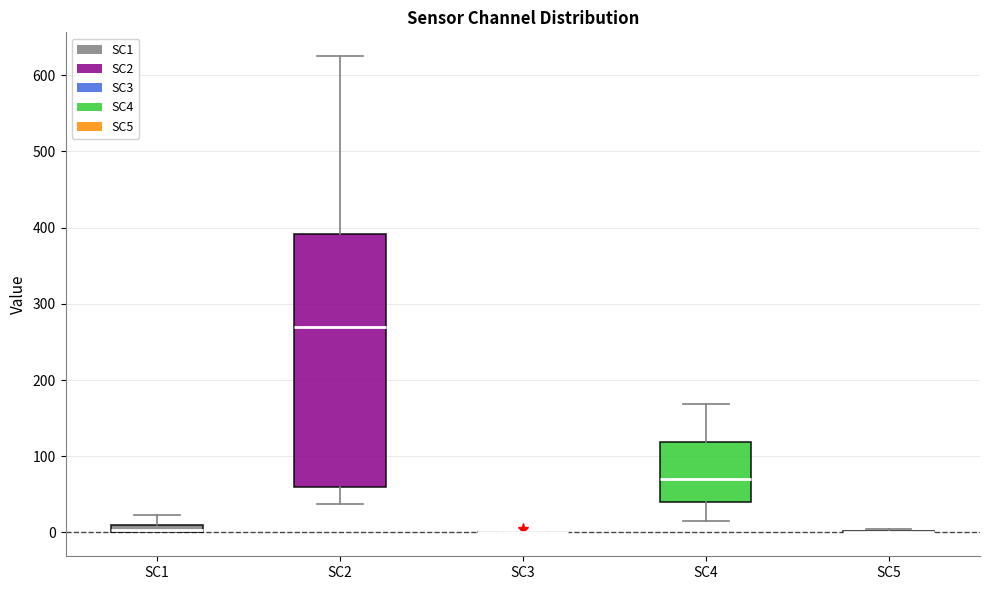

Which box is the tallest, from its lower edge to its upper edge?

SC2